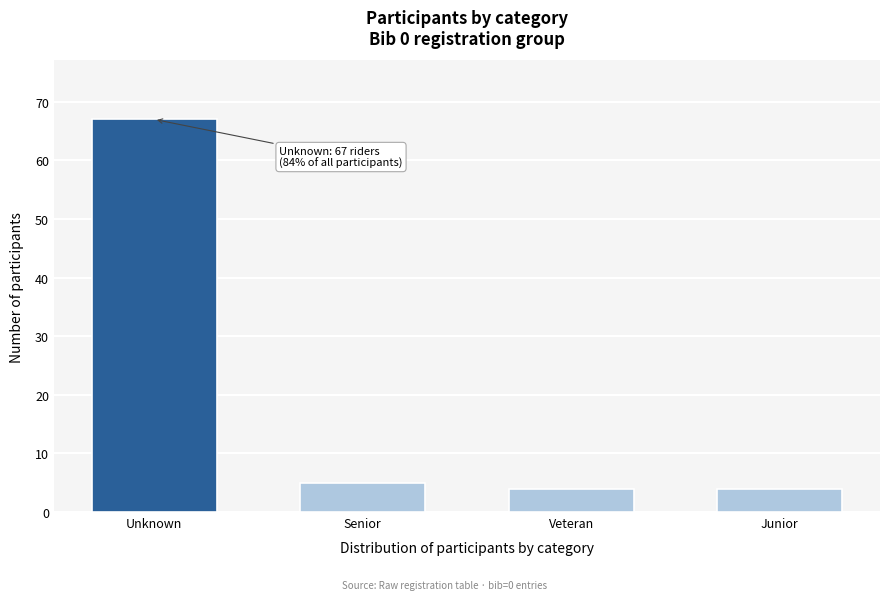

Reading left to right, list all the values displayed in this chart.

Unknown=67	Senior=5	Veteran=4	Junior=4